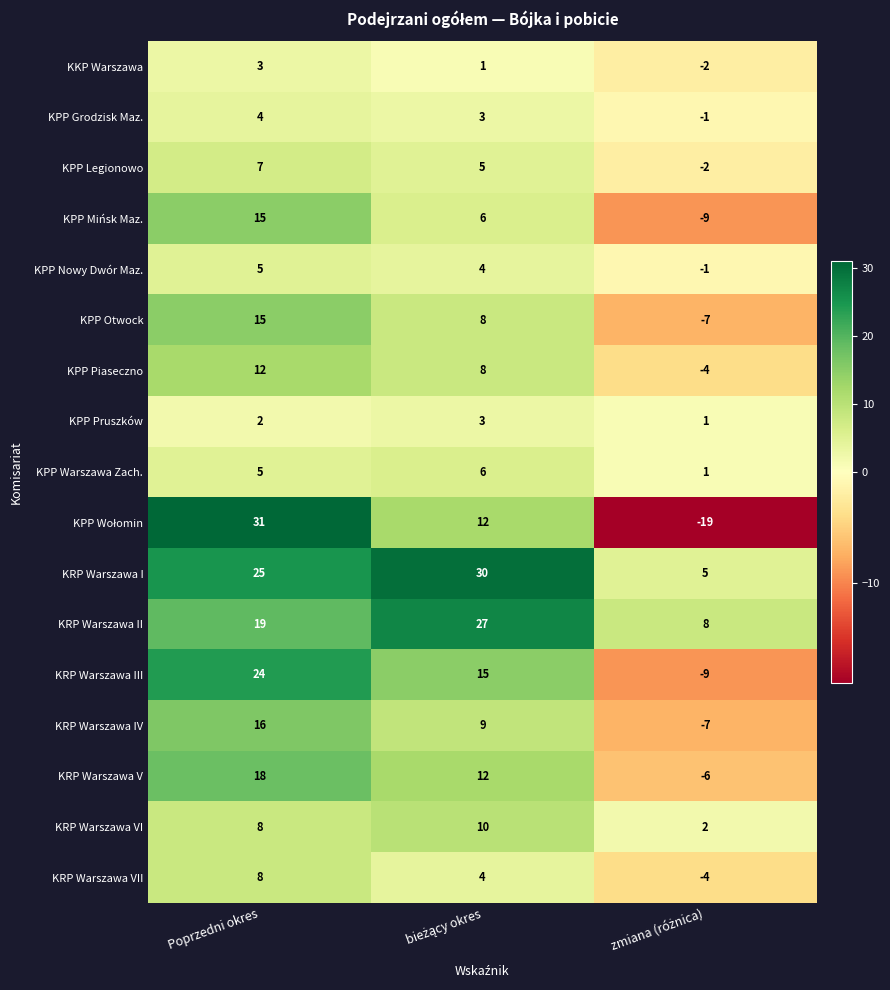

At which category is the sum across all series the highest?

Poprzedni okres